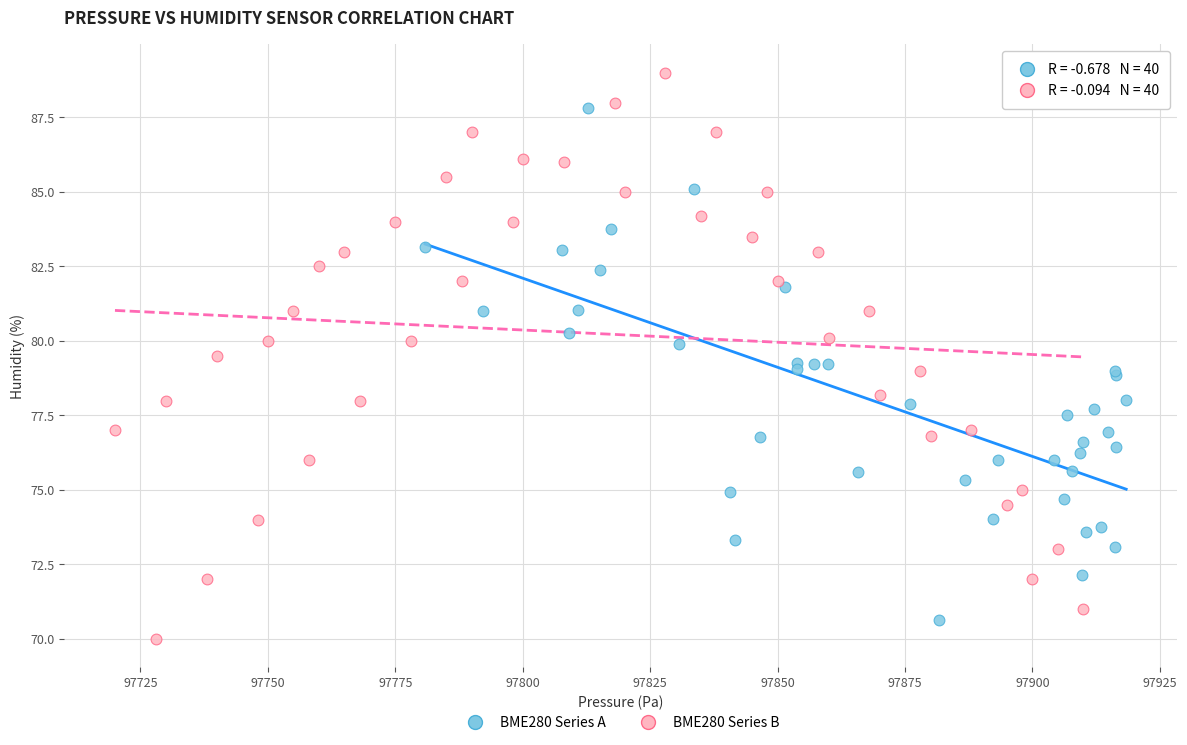

What are all the series names shown in the legend?

BME280 Series A, BME280 Series B